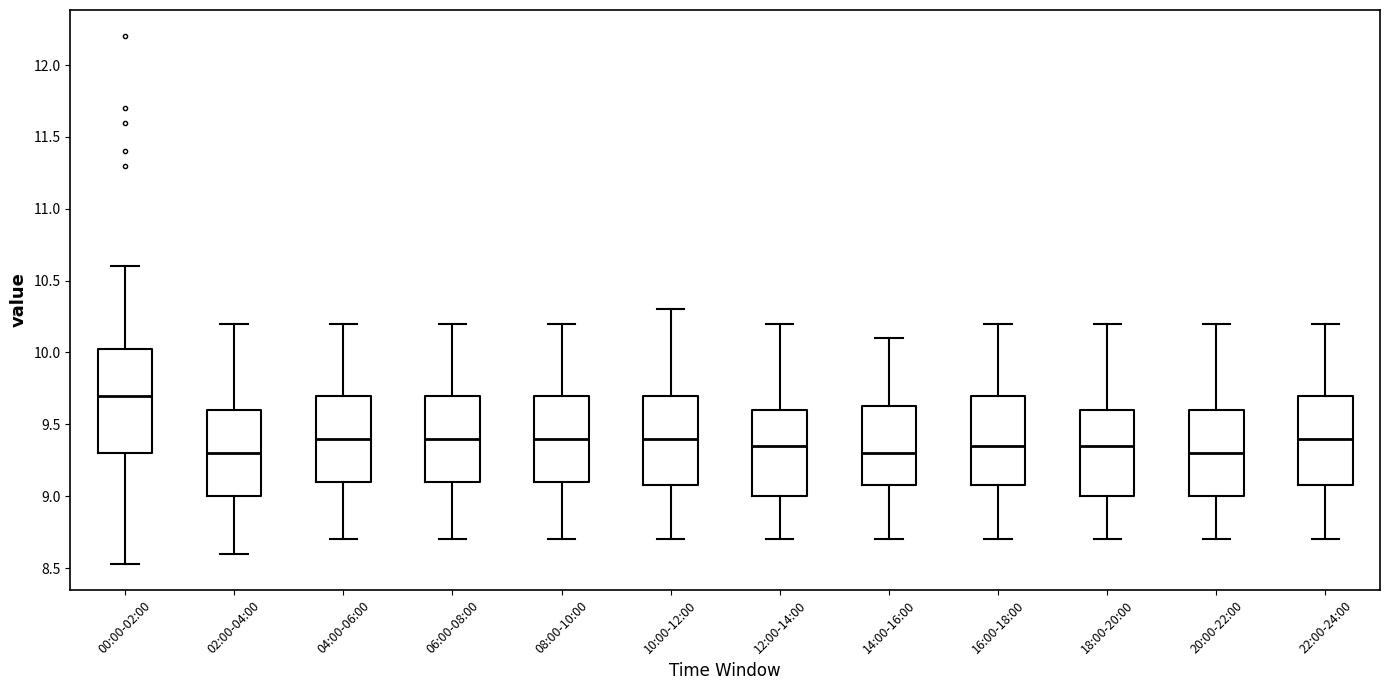

Where is the upper edge of the box for 18:00-20:00 on the y-axis? The values are not printed on the chart, so give them approximately, as read against the axis.

9.60